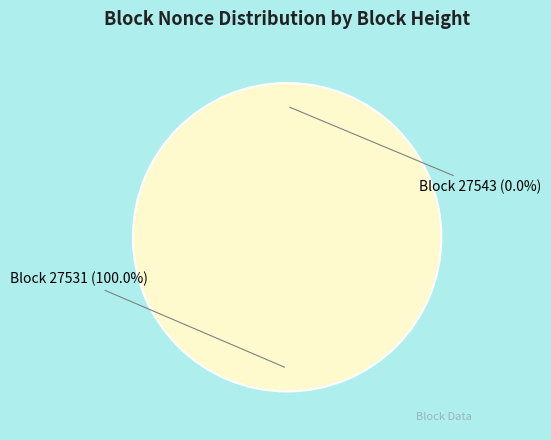

What is the smallest slice in the pie chart?

27543